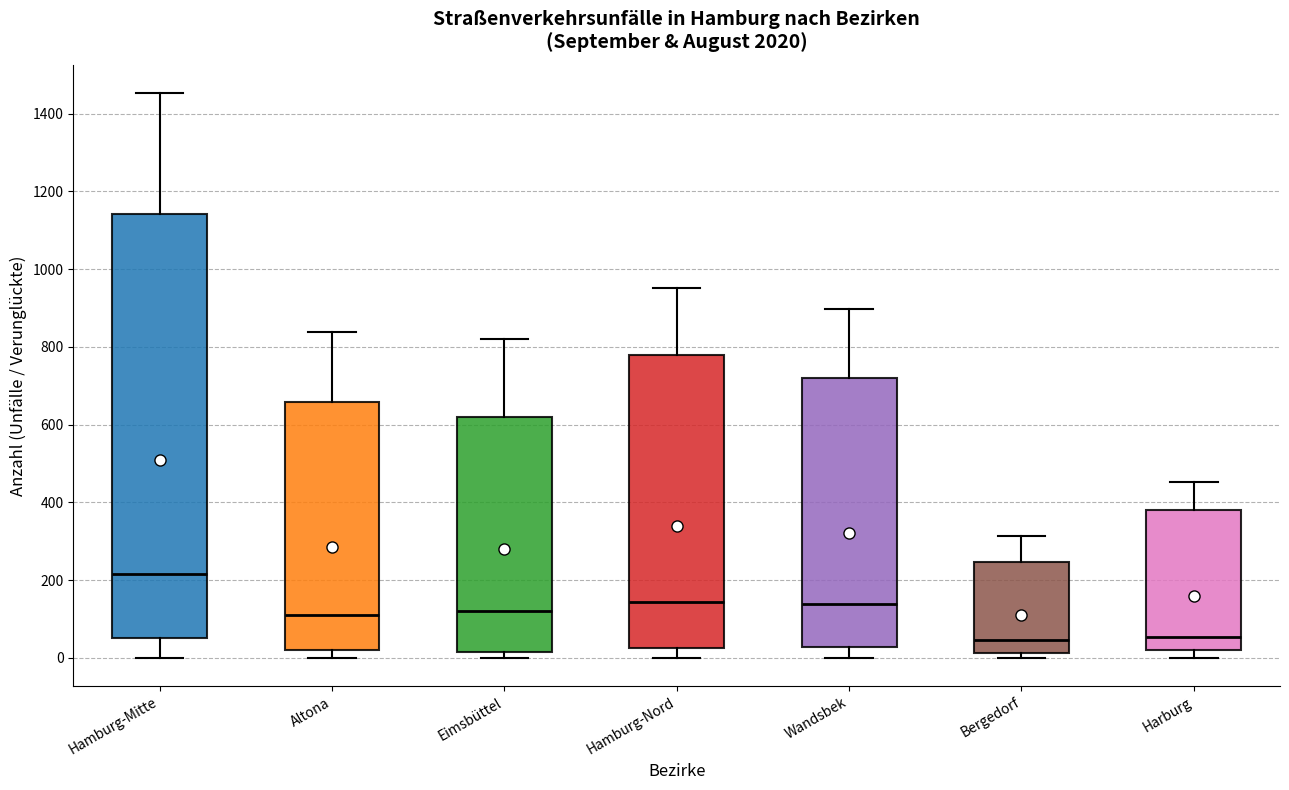

Where does the upper whisker of the box for Wandsbek end on the y-axis? The values are not printed on the chart, so give them approximately, as read against the axis.

900